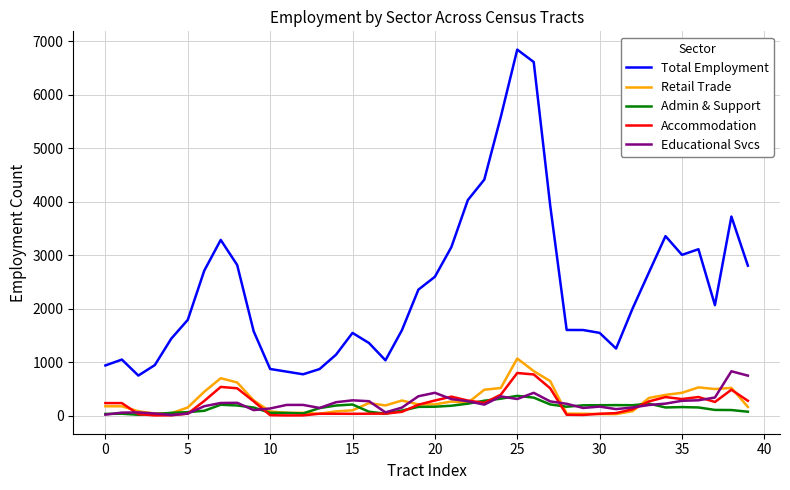

What is the minimum value for Admin & Support?

17.7